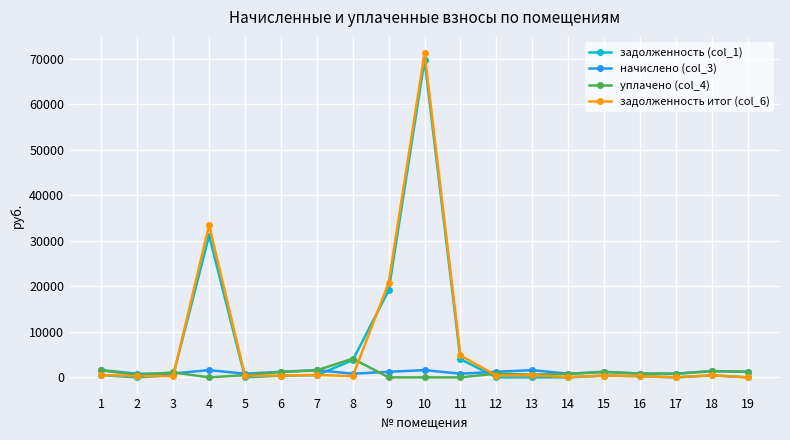

How many categories are shown in the chart?

19